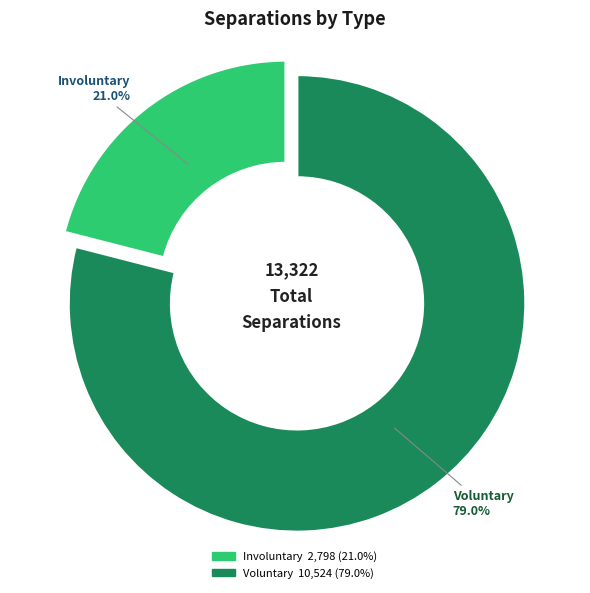

How many segments does this pie chart have?

2